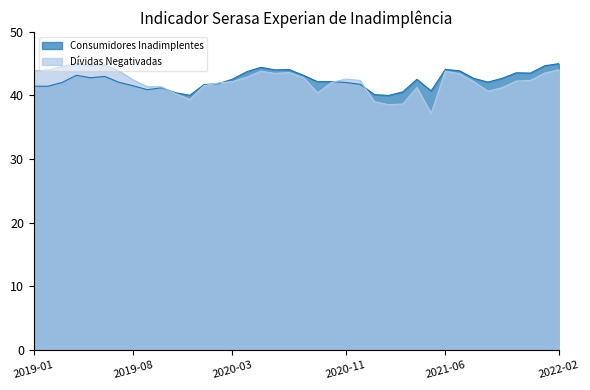

At which label does Dívidas Negativadas reach its minimum?

2021-05